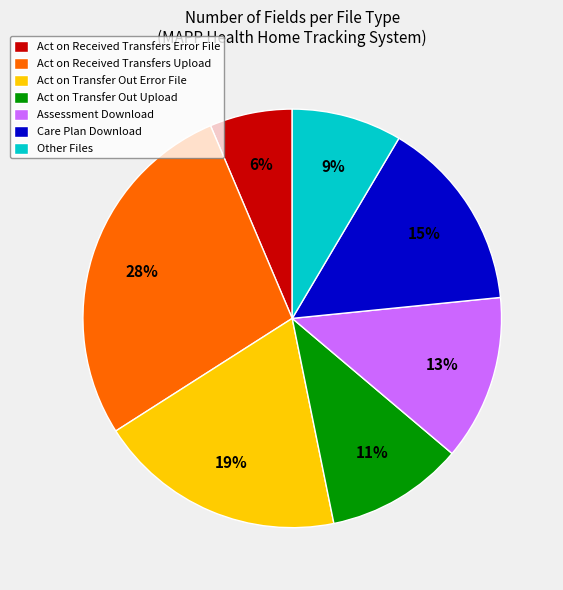

Is the sum of Act on Transfer Out Upload and Care Plan Download greater than half?

No